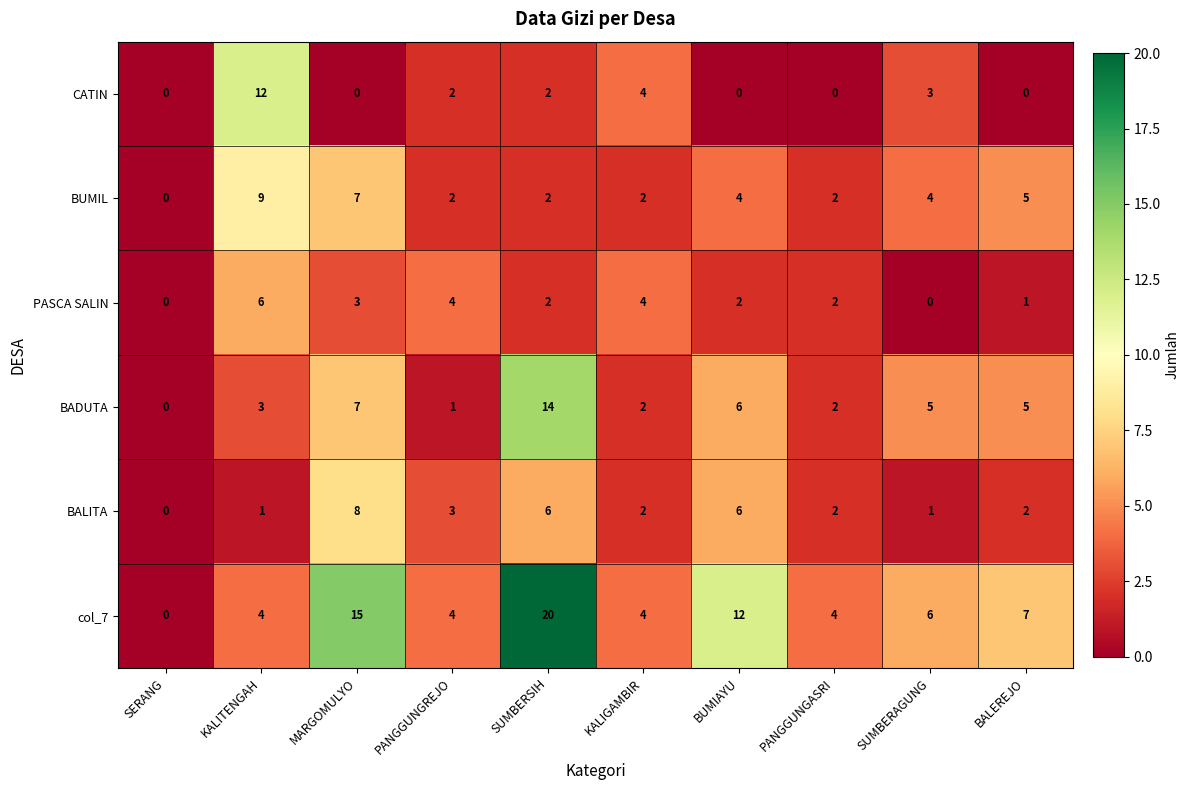

What is the difference between the col_7 values at SUMBERSIH and SUMBERAGUNG?

14